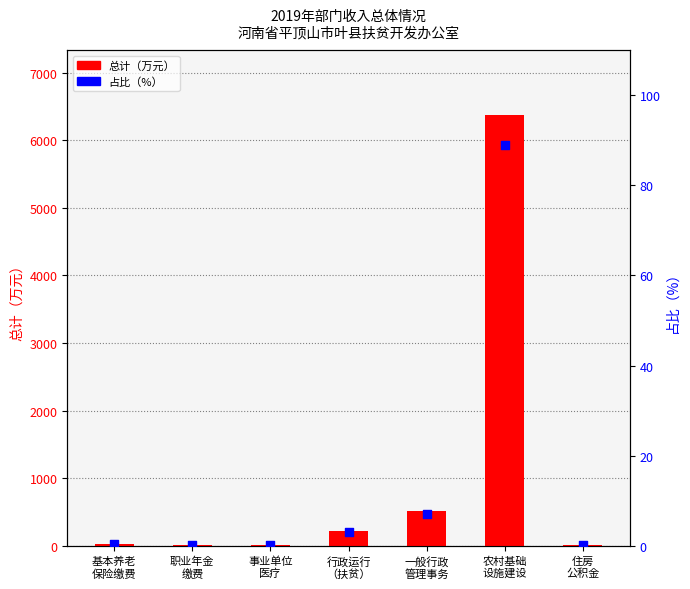

At how many categories does at least one series exceed 2440?

1